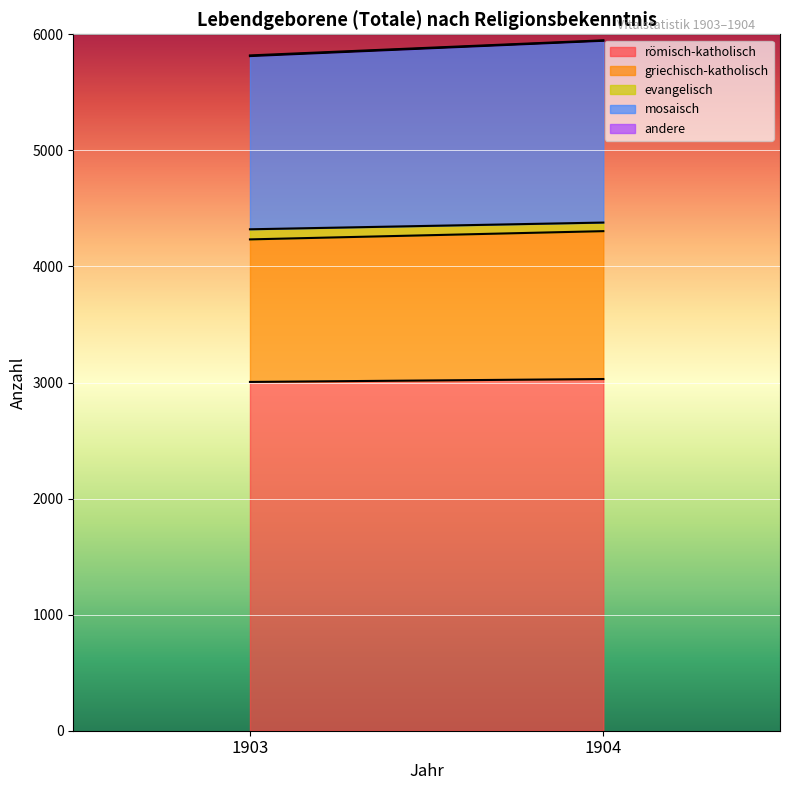

How many distinct data groups are displayed?

5